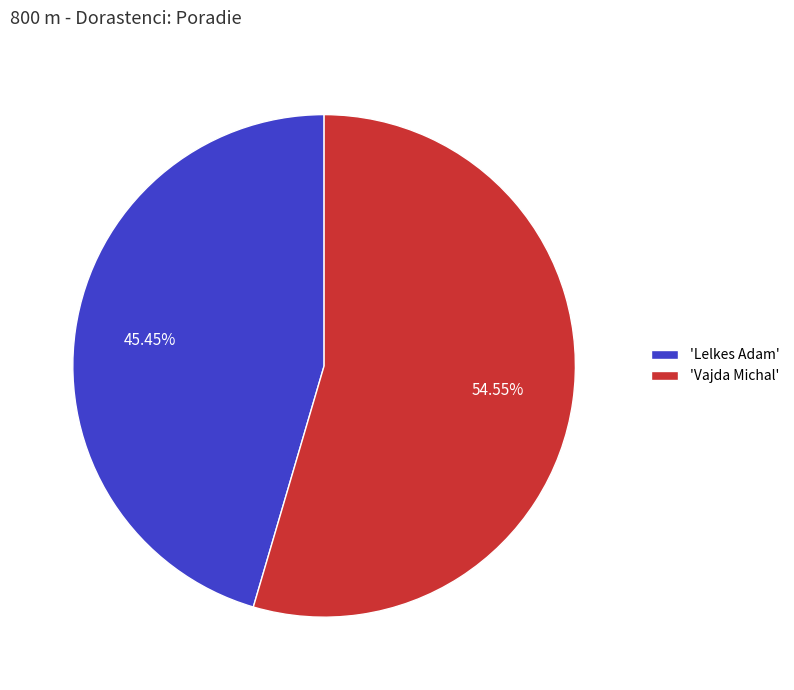

Which has a higher value, 'Lelkes Adam' or 'Vajda Michal'?

'Vajda Michal'